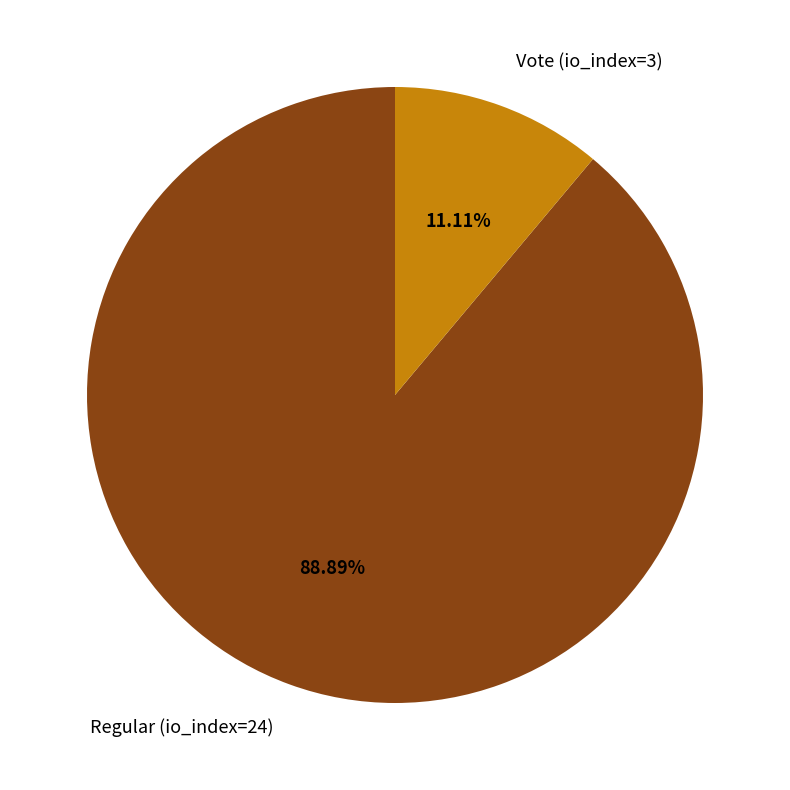

Combined, do Vote (io_index=3) and Regular (io_index=24) account for over 50%?

Yes